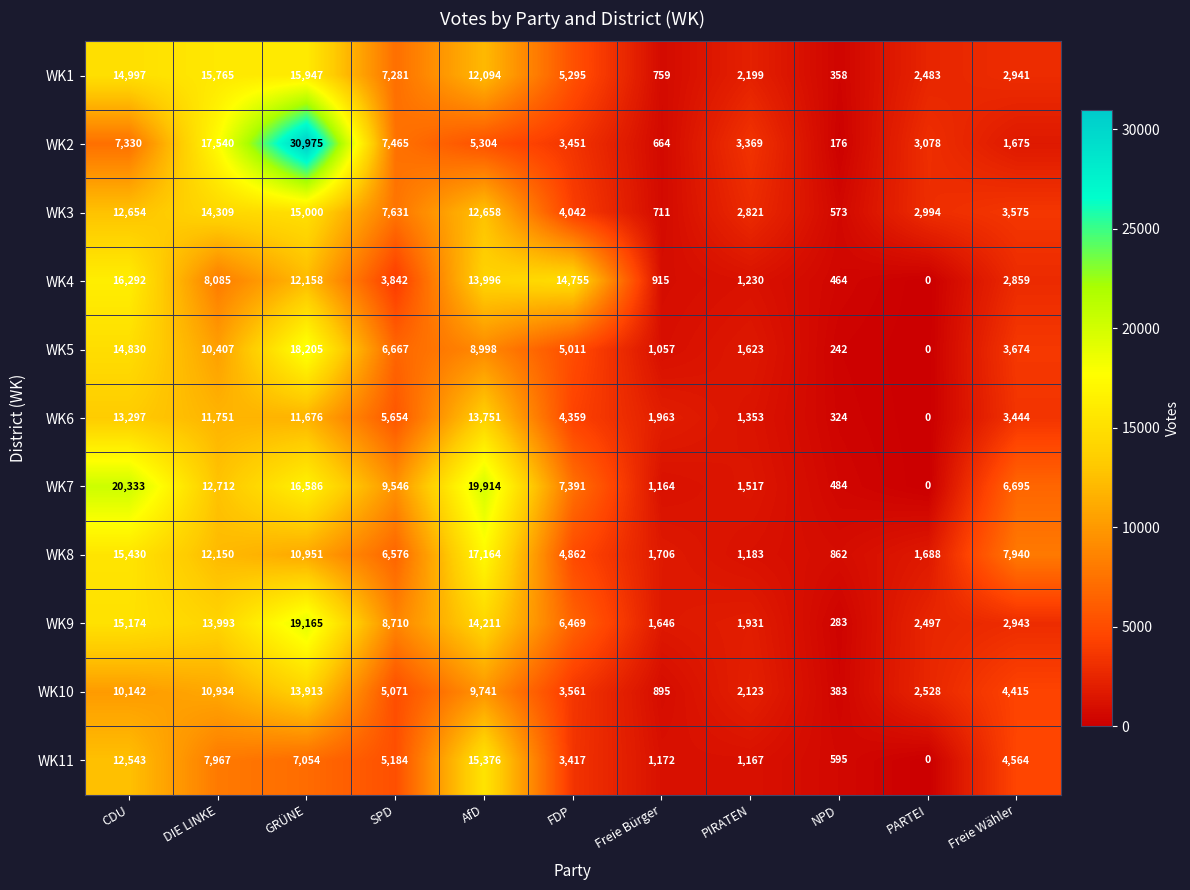

What is the difference between the WK6 values at Freie Bürger and FDP?

2396